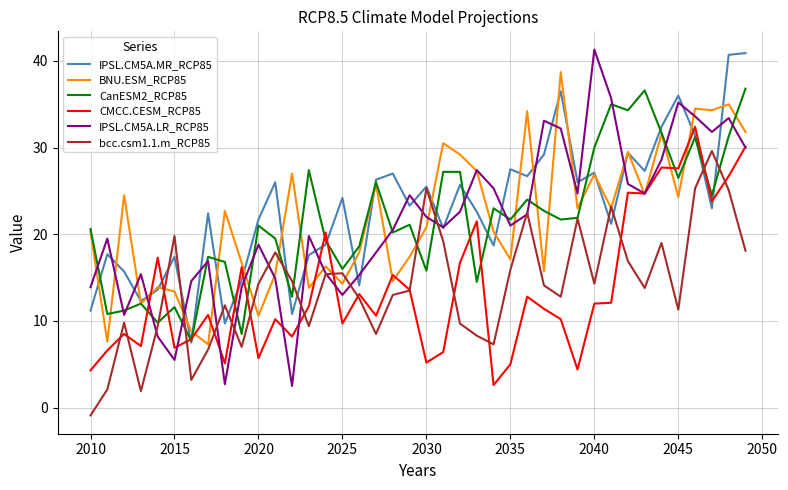

What is the highest value of the CMCC.CESM_RCP85 series?

32.4